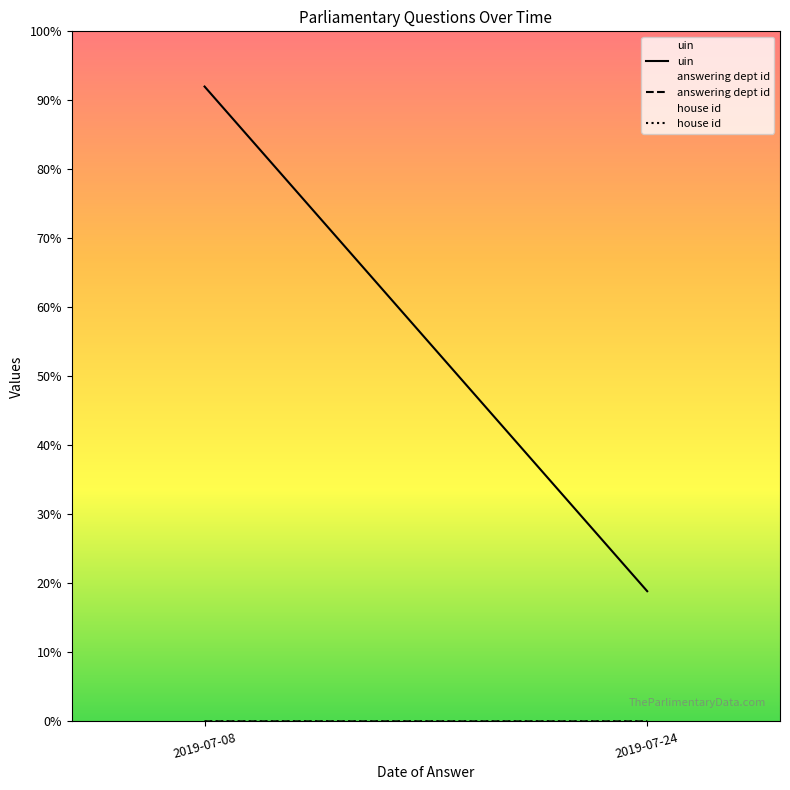

Is it true that uin equals 29.8 at 2019-07-24?

False